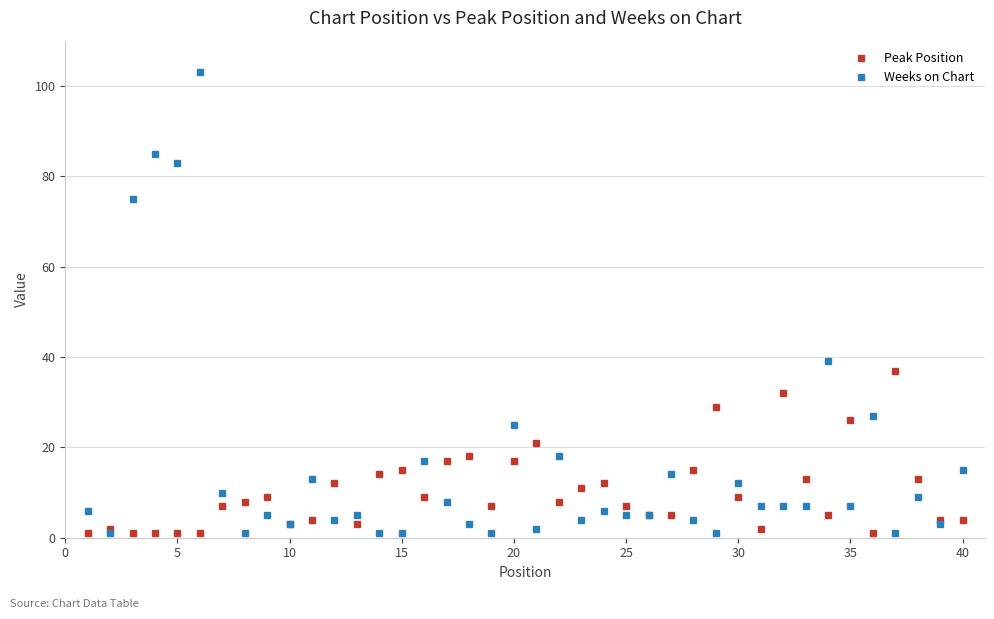

At how many categories does at least one series exceed 73?

4